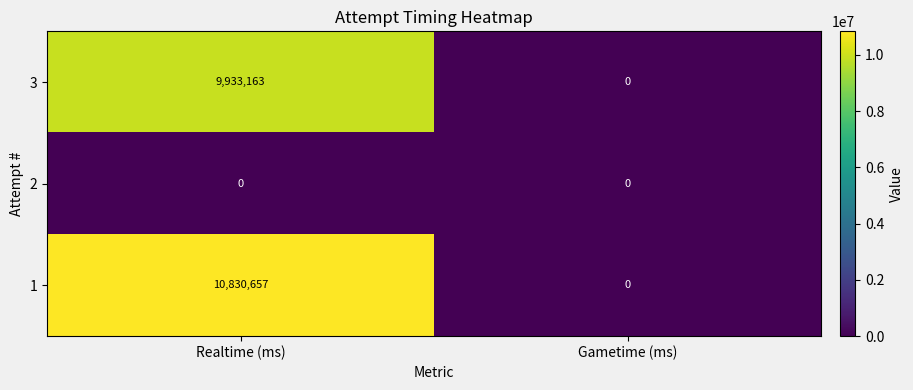

Which category has the lowest value in the 1 series?

Gametime (ms)